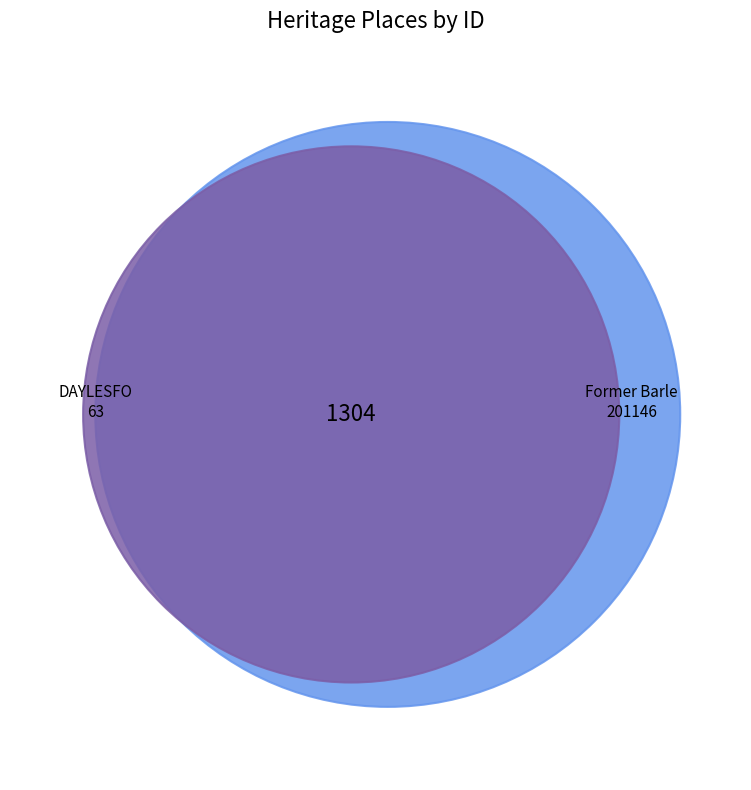

To the nearest percent, what is the difference between the Former Barleycorn Inn and DAYLESFORD SCHOOL OF MINES slice percentages?

99%